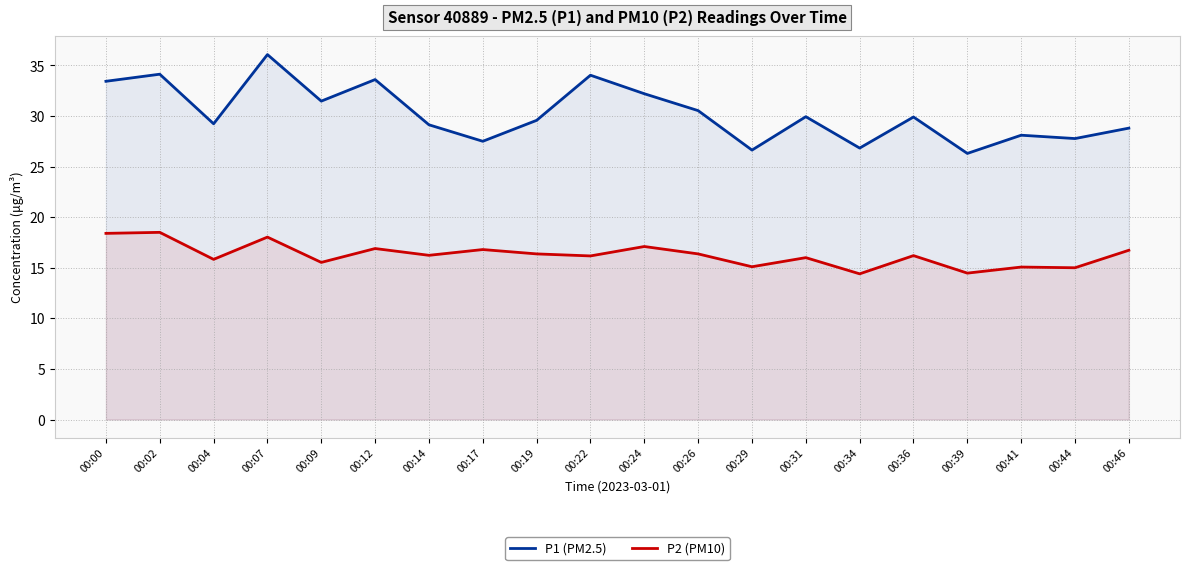

Between 00:44 and 00:14, which is larger?

00:14